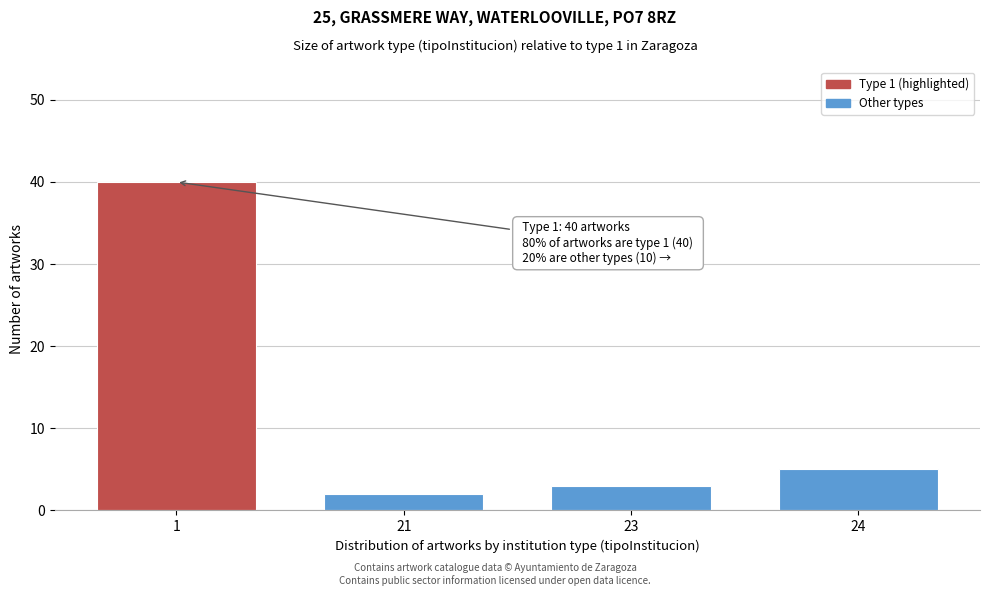

Reading left to right, what are all the values shown in this chart?

1=40	21=2	23=3	24=5